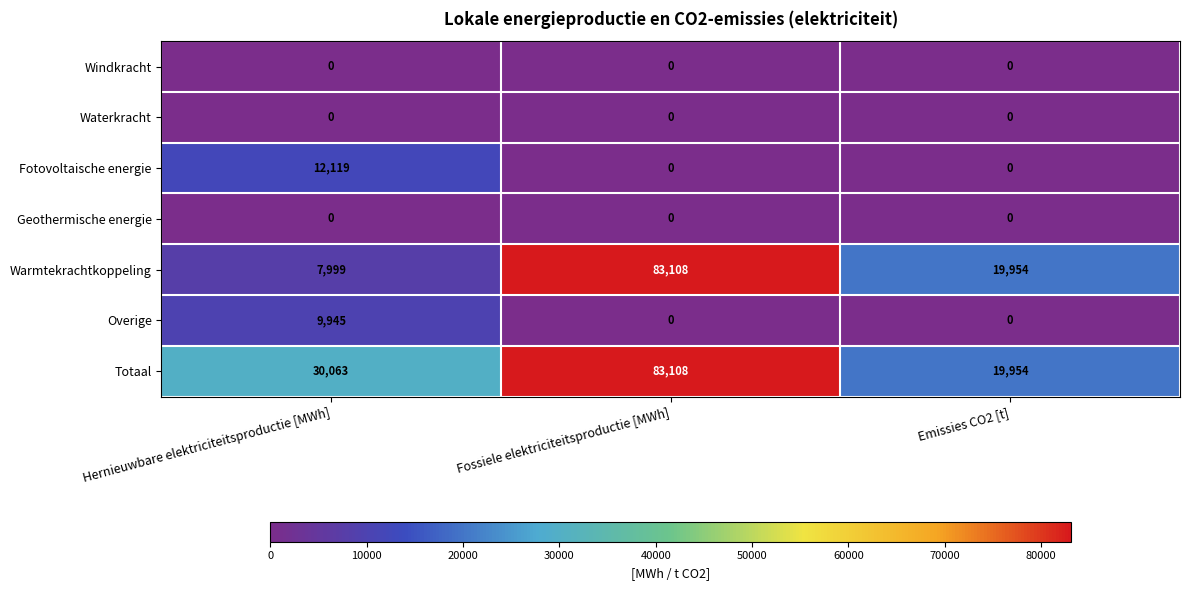

Reading left to right, what are all the values shown in this chart?

Windkracht: 0	0	0
Waterkracht: 0	0	0
Fotovoltaische energie: 12119	0	0
Geothermische energie: 0	0	0
Warmtekrachtkoppeling: 7999	83108	19954
Overige: 9945	0	0
Totaal: 30063	83108	19954